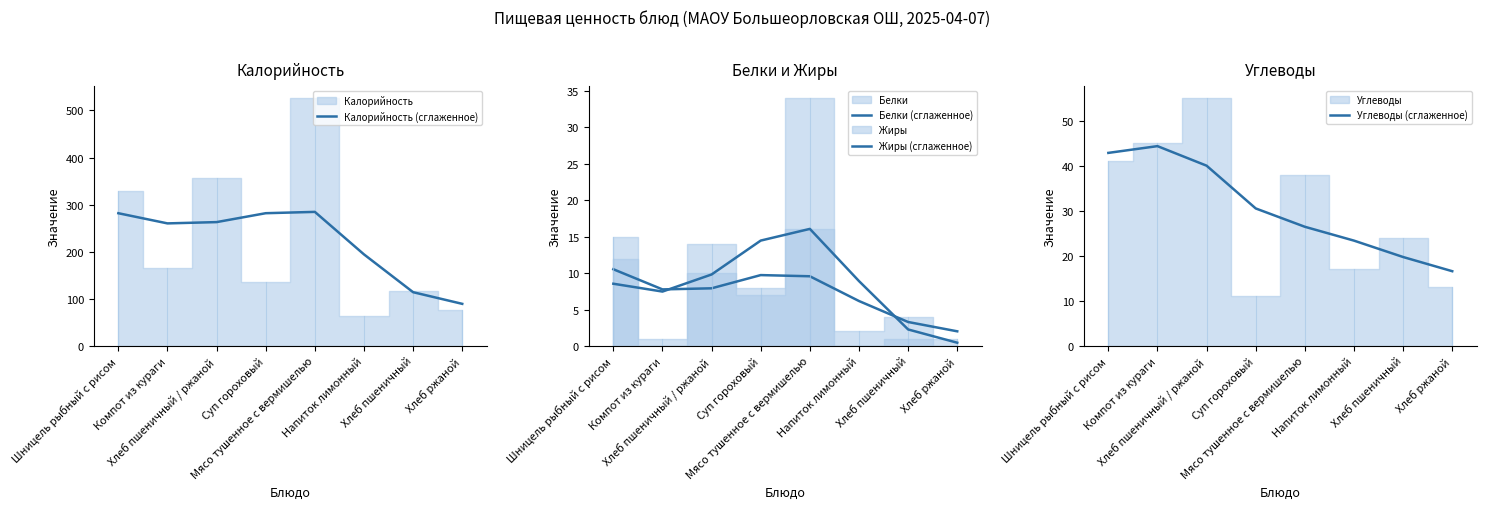

The value of Калорийность (сглаженное) at Суп гороховый is 281.9. True or false?

True